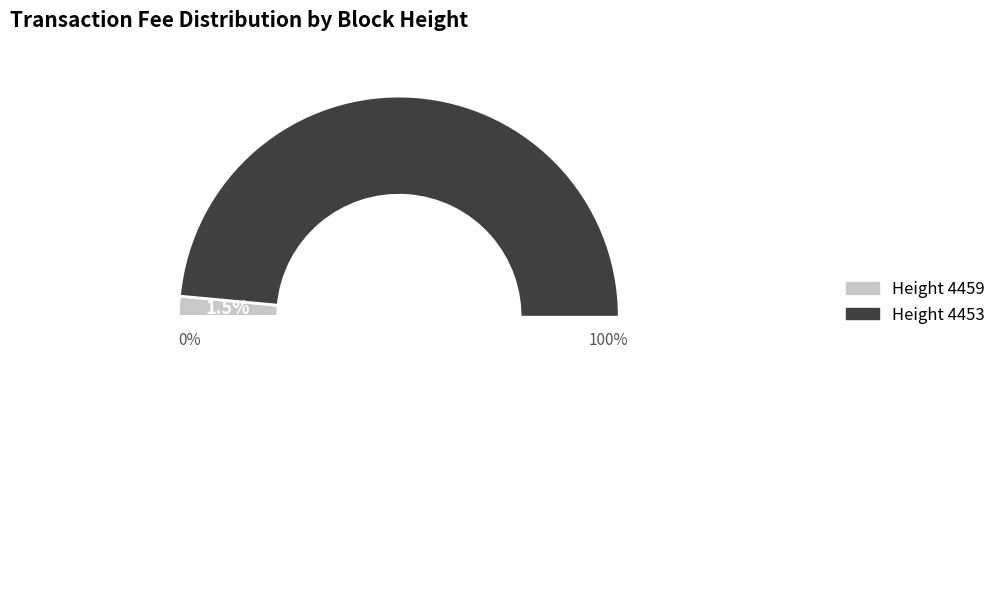

To the nearest percent, what is the combined percentage of 4453 and 4459?

100%